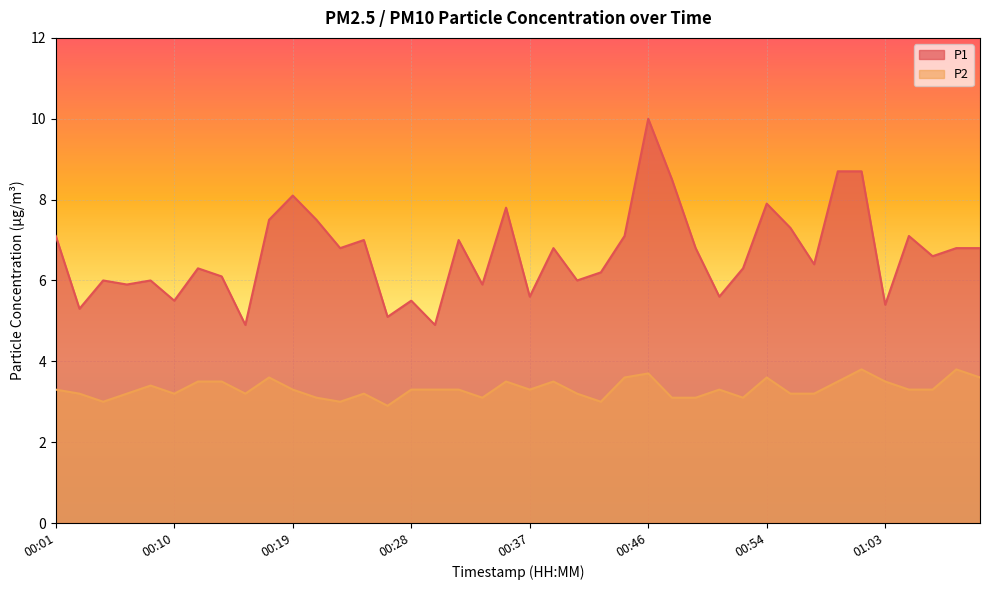

At 00:17, list the series in order from smallest to largest.

P2, P1